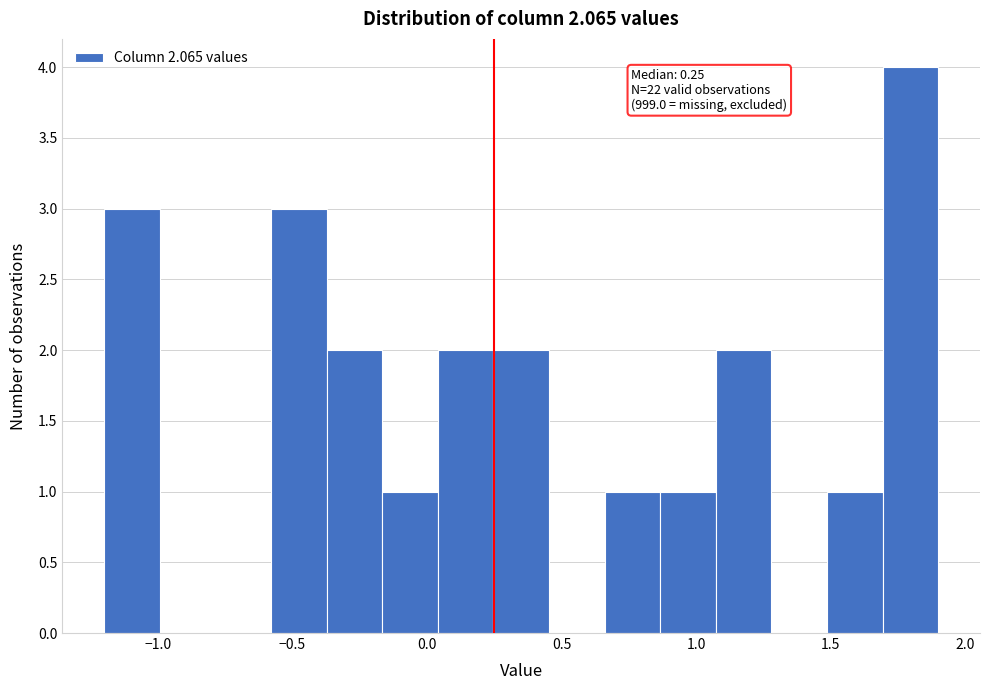

Which range on the x-axis has the tallest bar?

1.70 to 1.90